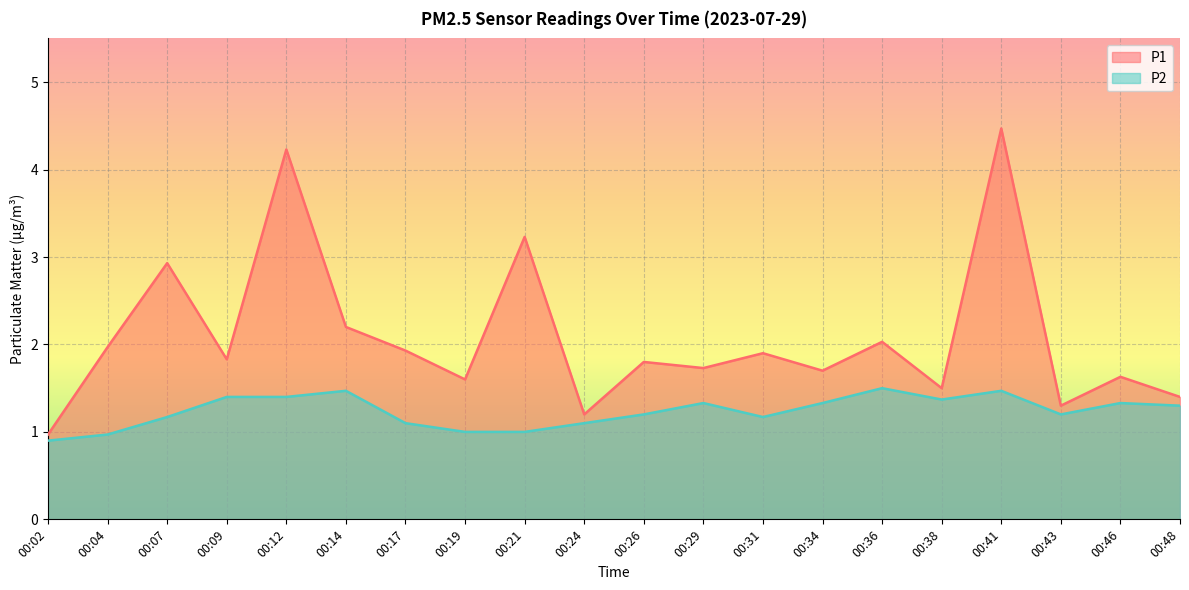

The value of P2 at 00:17 is 1.1. True or false?

True